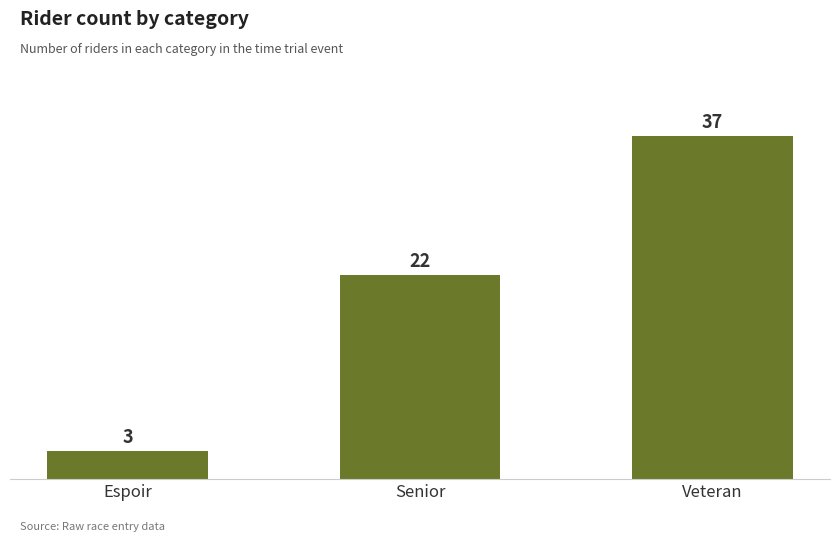

What is the difference between the maximum and minimum values?

34